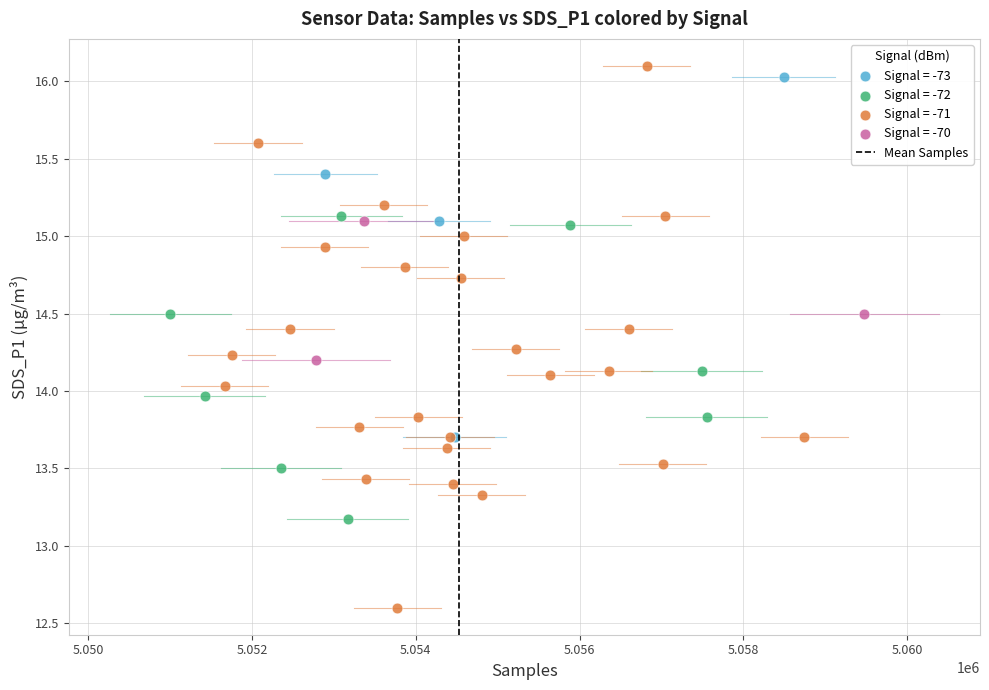

Which series has the widest spread of Y values?

Signal = -71